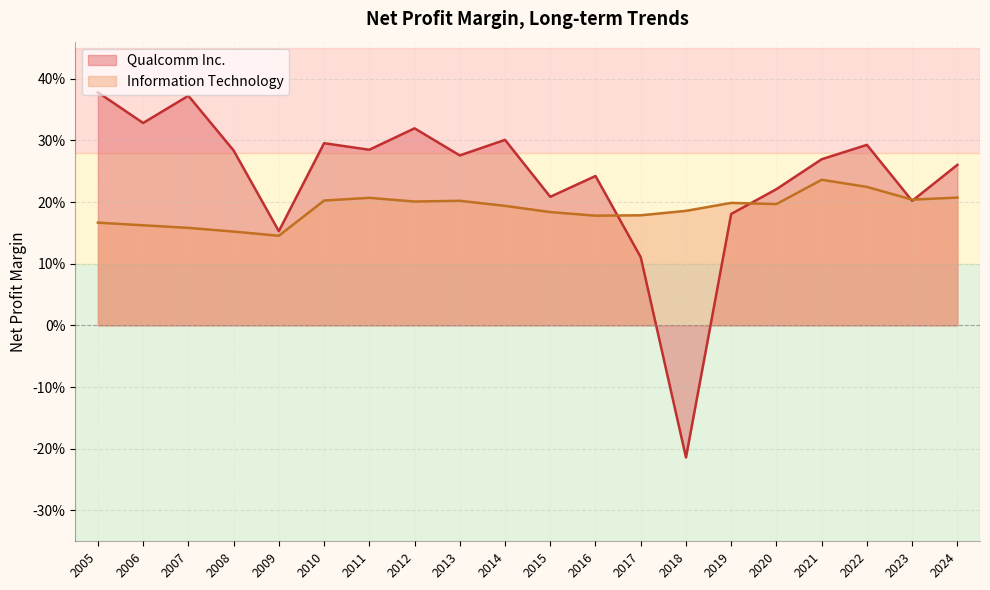

The value of Information Technology at 2017 is 0.1. True or false?

False